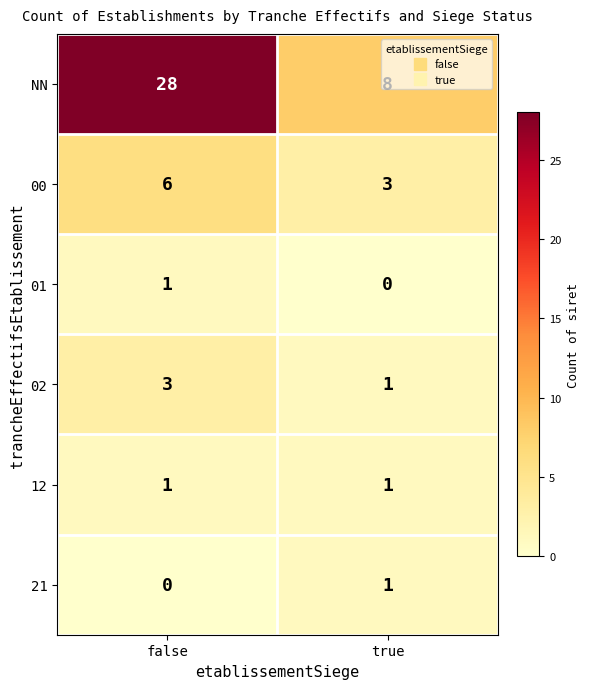

What is the difference between the maximum and minimum values in the NN series?

20